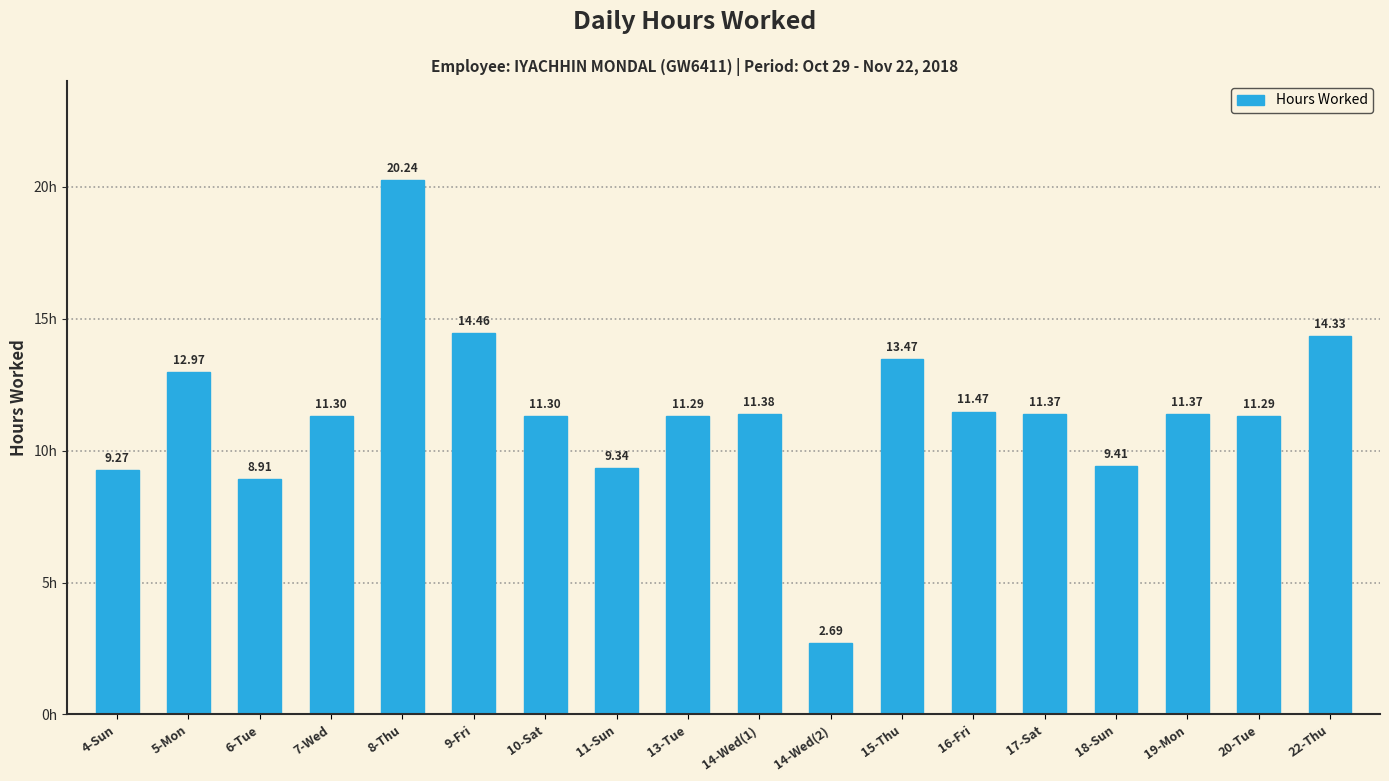

Which label corresponds to the smallest value in the chart?

14-Wed(2)